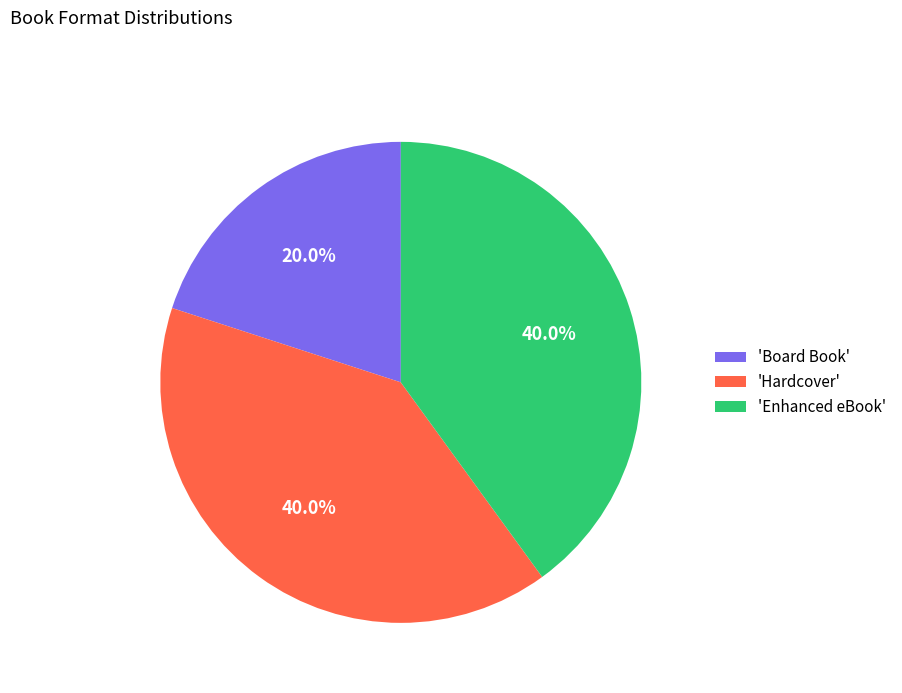

What is the total percentage of 'Hardcover' and 'Enhanced eBook'?

80.0%